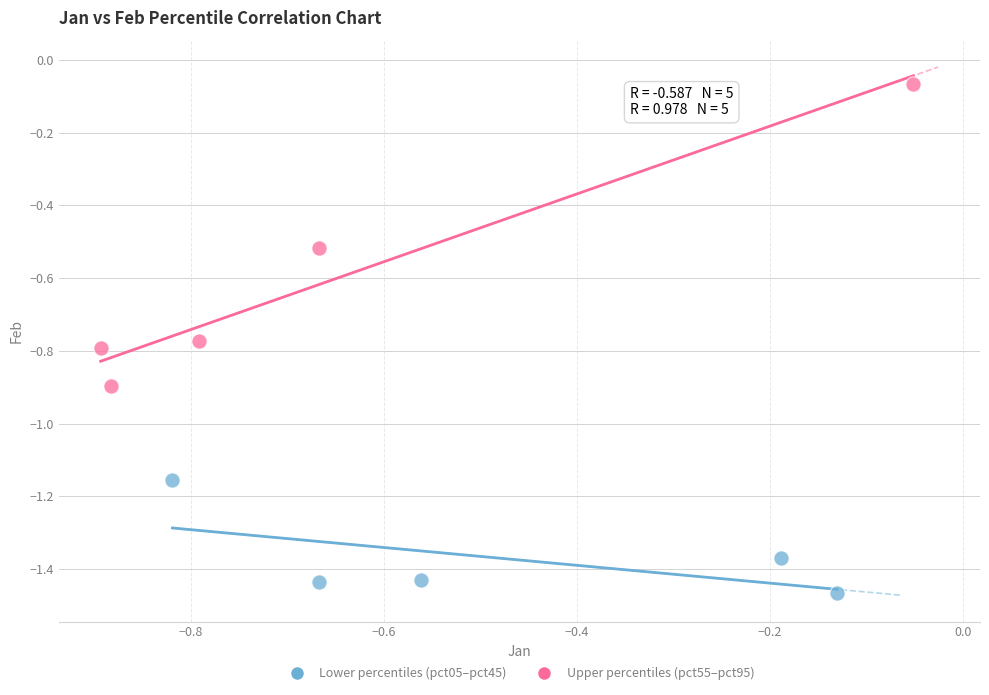

Which series reaches the minimum Y coordinate?

Lower percentiles (pct05–pct45)